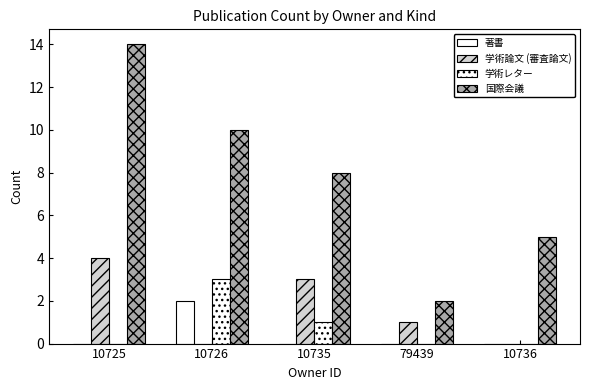

Reading right to left, extract all data points from this chart.

著書: 0	0	0	2	0
学術論文 (審査論文): 0	1	3	0	4
学術レター: 0	0	1	3	0
国際会議: 5	2	8	10	14